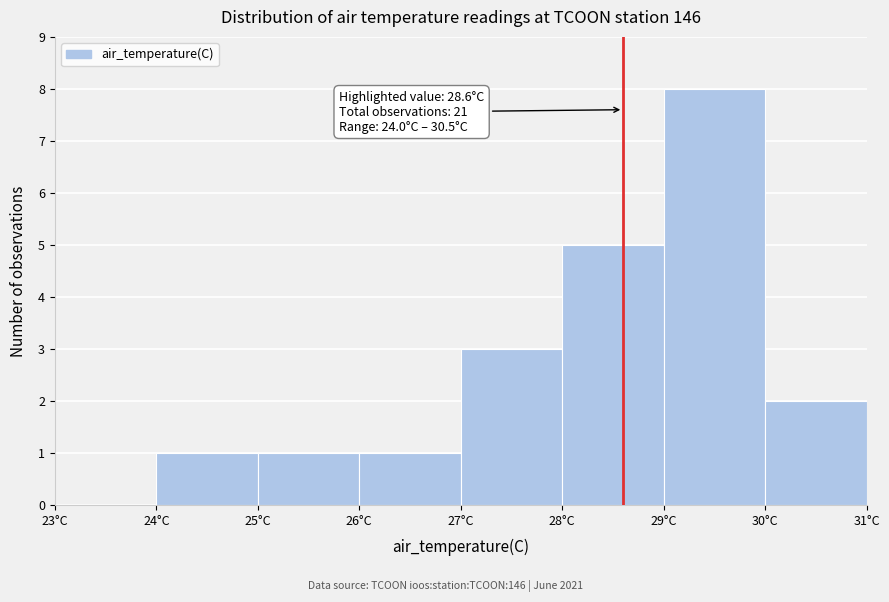

Which range on the x-axis has the tallest bar?

29 to 30